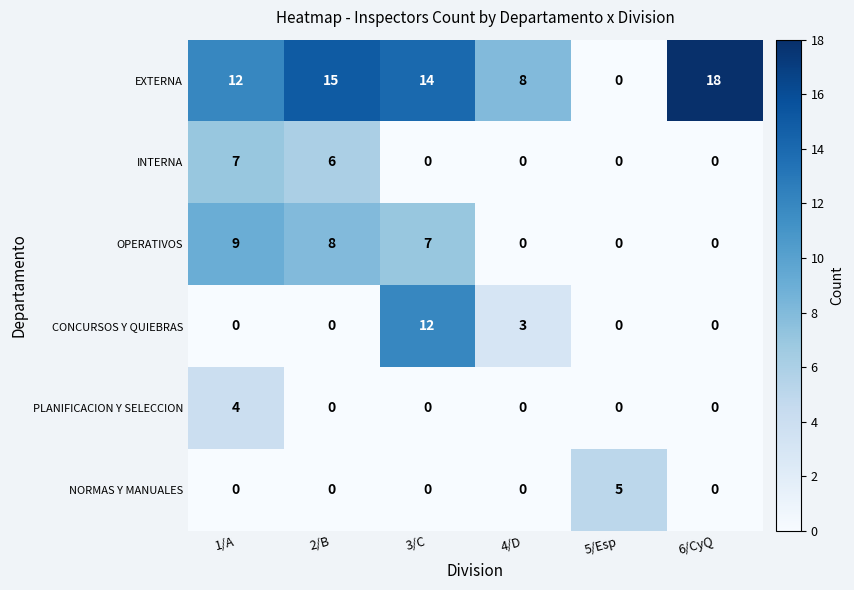

Rank the series by their maximum value, from lowest to highest.

PLANIFICACION Y SELECCION, NORMAS Y MANUALES, INTERNA, OPERATIVOS, CONCURSOS Y QUIEBRAS, EXTERNA